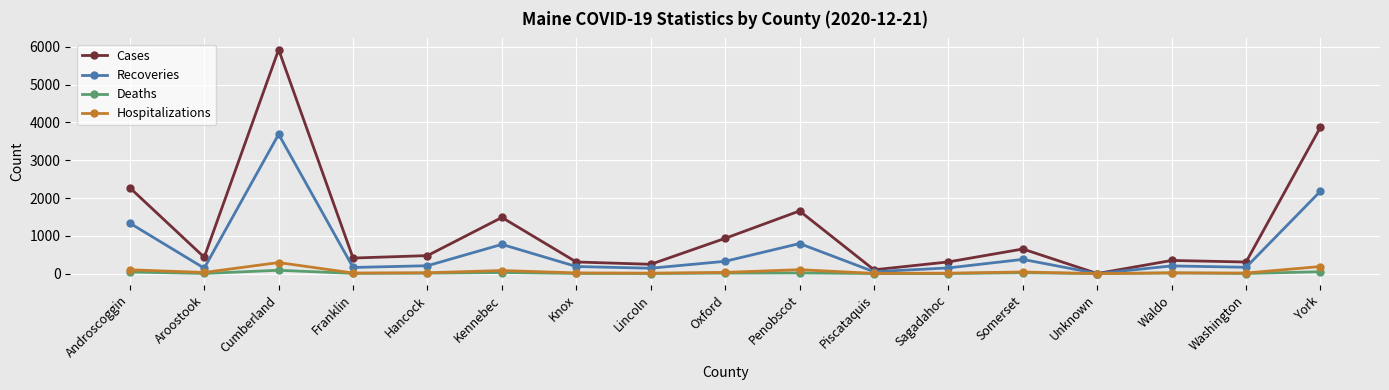

Is it true that Cases equals 3877 at York?

True